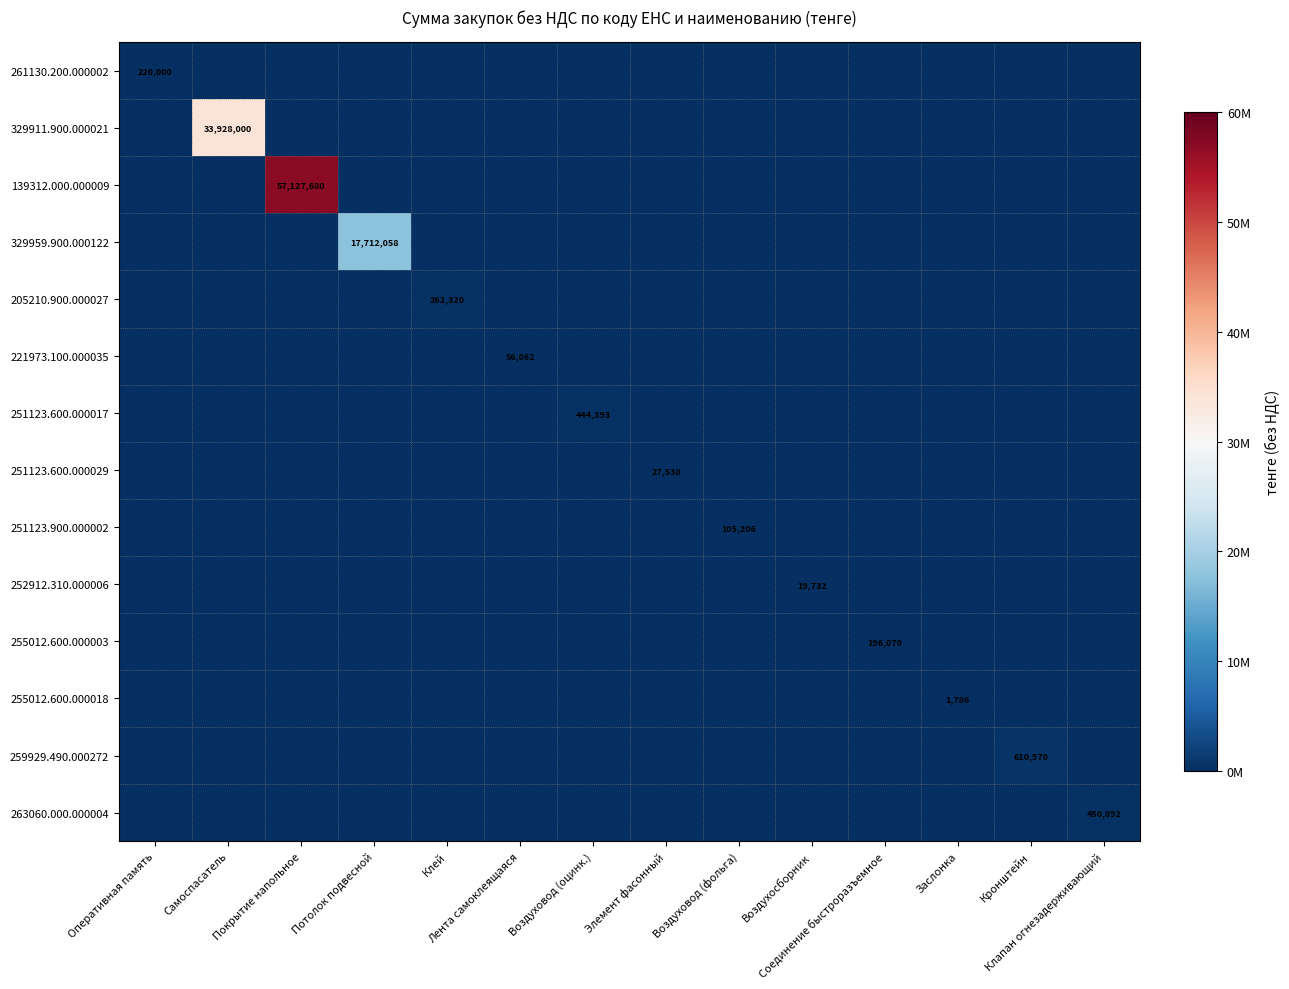

Between Самоспасатель and Воздуховод (фольга), which series saw the biggest shift?

329911.900.000021